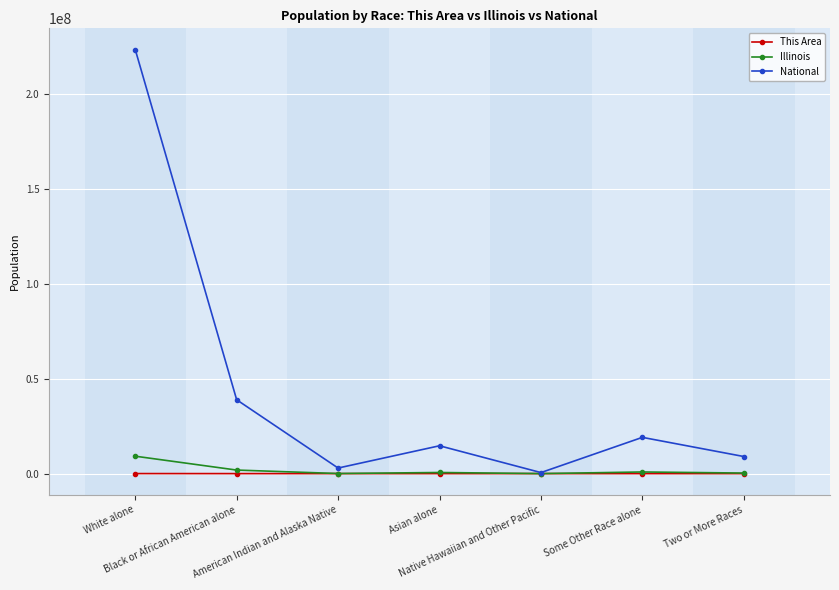

Which series has the largest total across all categories?

National